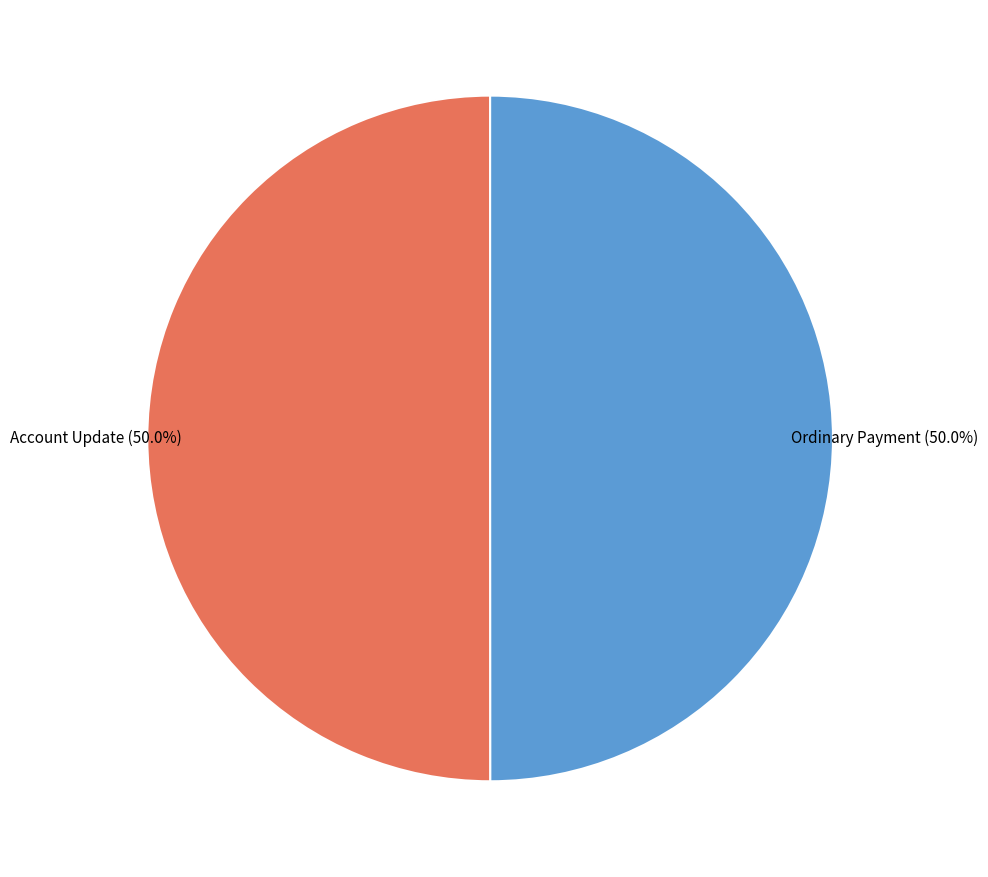

Count the number of slices in the pie.

2